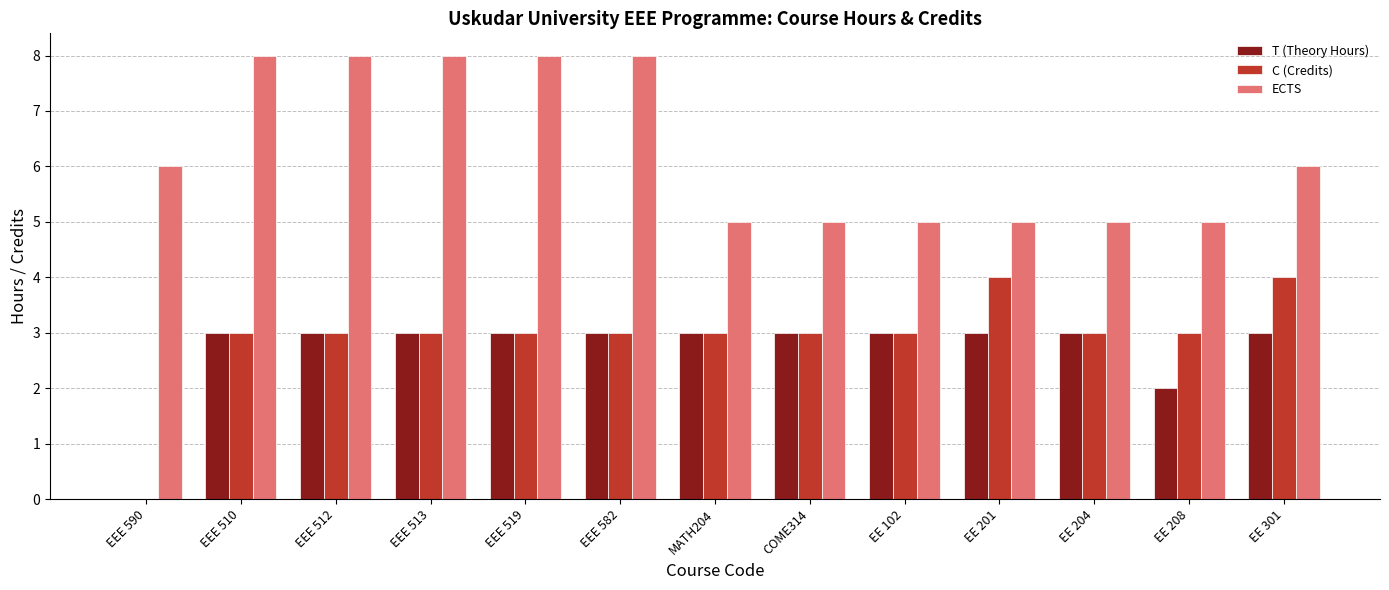

Does the chart contain stacked bars?

No